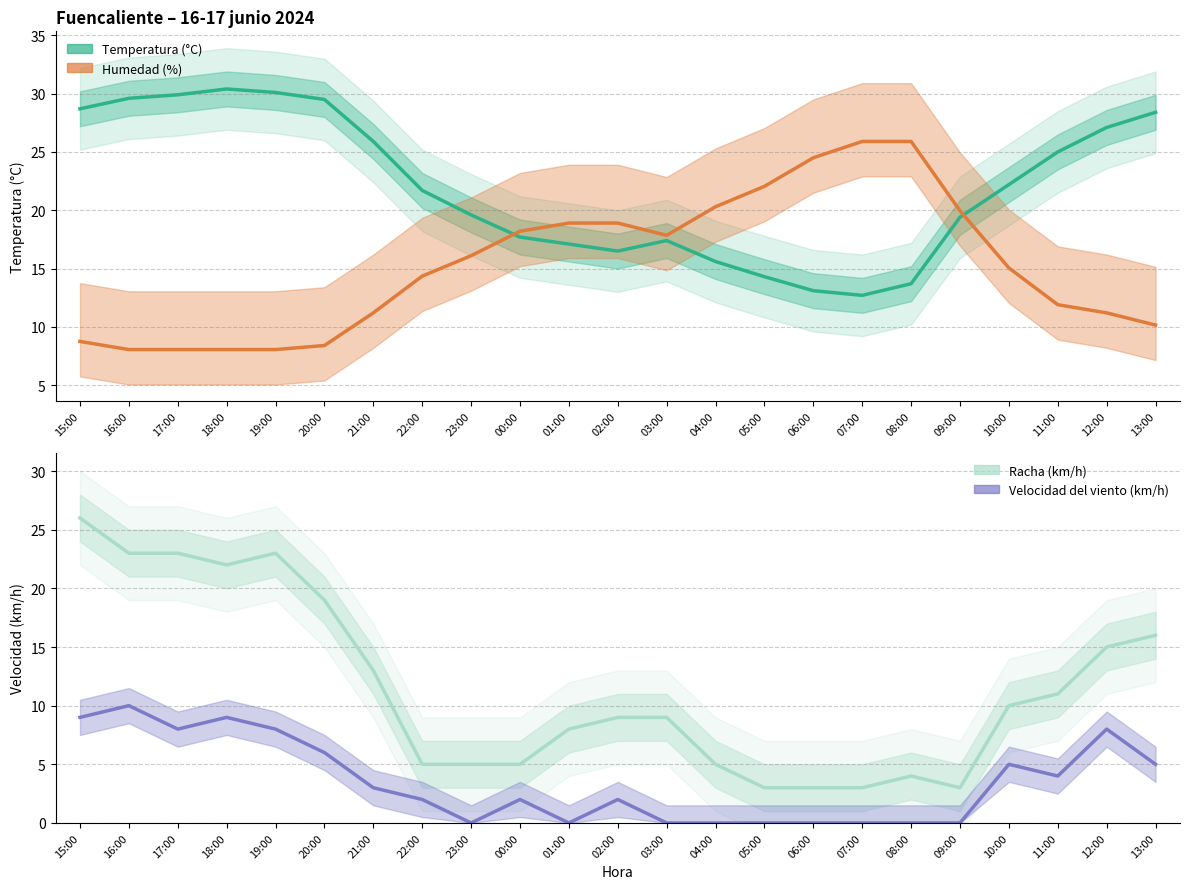

Reading right to left, what are all the values shown in this chart?

Temperatura (°C): 28.4	27.1	25.0	22.2	19.4	13.7	12.7	13.1	14.3	15.6	17.4	16.5	17.1	17.7	19.6	21.7	25.9	29.5	30.1	30.4	29.9	29.6	28.7
Humedad (%): 10.1	11.2	11.9	15.0	19.9	25.9	25.9	24.5	22.0	20.3	17.8	18.9	18.9	18.2	16.1	14.3	11.2	8.4	8.0	8.0	8.0	8.0	8.8
Velocidad del viento (km/h): 5.0	8.0	4.0	5.0	0.0	0.0	0.0	0.0	0.0	0.0	0.0	2.0	0.0	2.0	0.0	2.0	3.0	6.0	8.0	9.0	8.0	10.0	9.0
Racha (km/h): 16.0	15.0	11.0	10.0	3.0	4.0	3.0	3.0	3.0	5.0	9.0	9.0	8.0	5.0	5.0	5.0	13.0	19.0	23.0	22.0	23.0	23.0	26.0